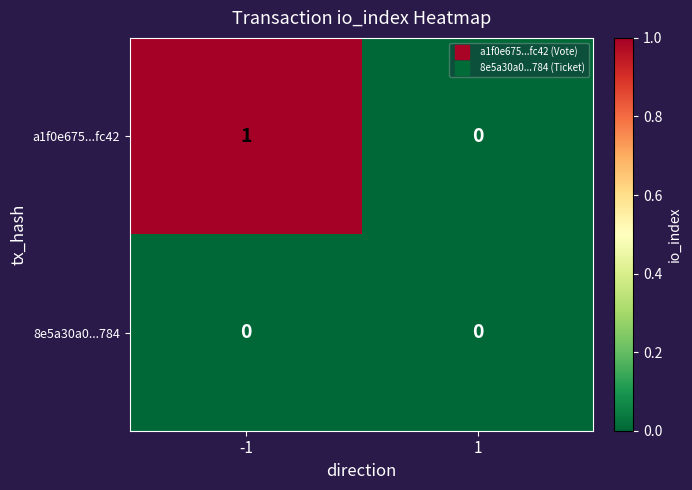

True or false: a1f0e675...fc42 has a value of 1 at -1.

True